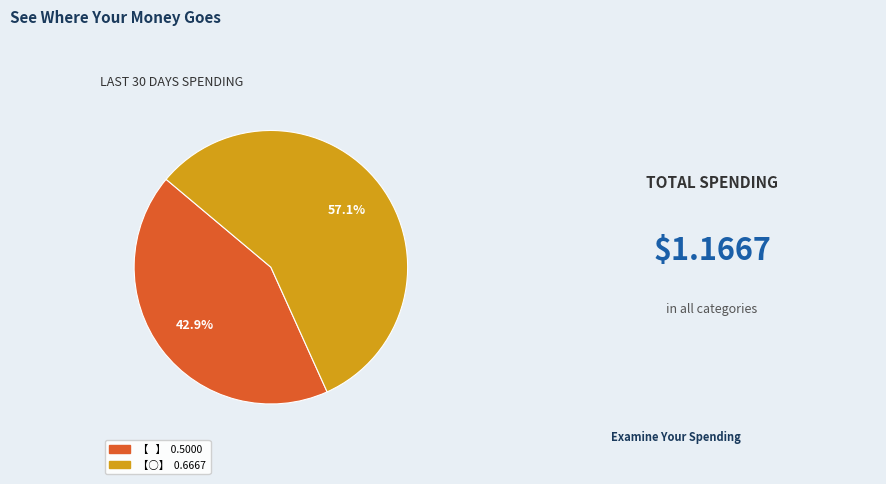

Rank the categories by value from lowest to highest.

【   】, 【○】